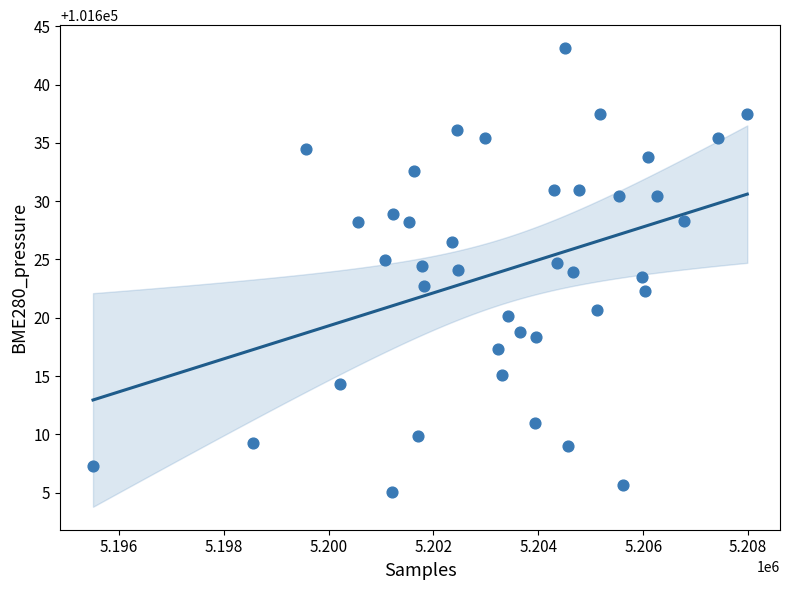

What is the range of X values (max minus min)?

12479.0